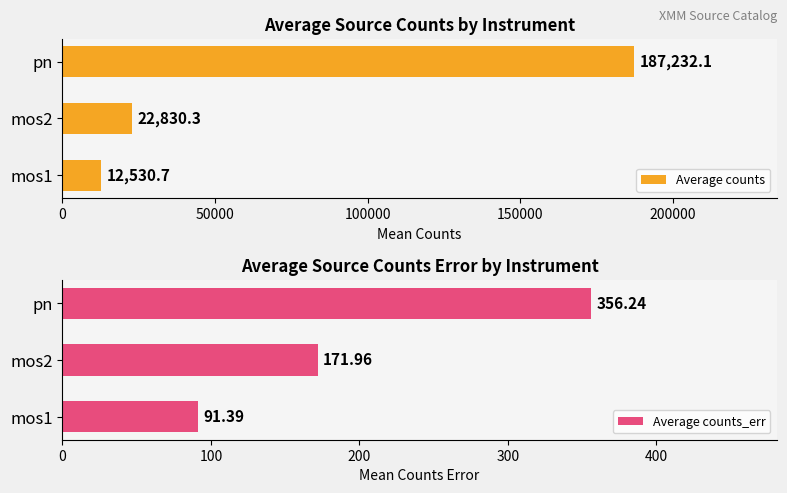

True or false: Average counts has a value of 36361.9 at mos2.

False